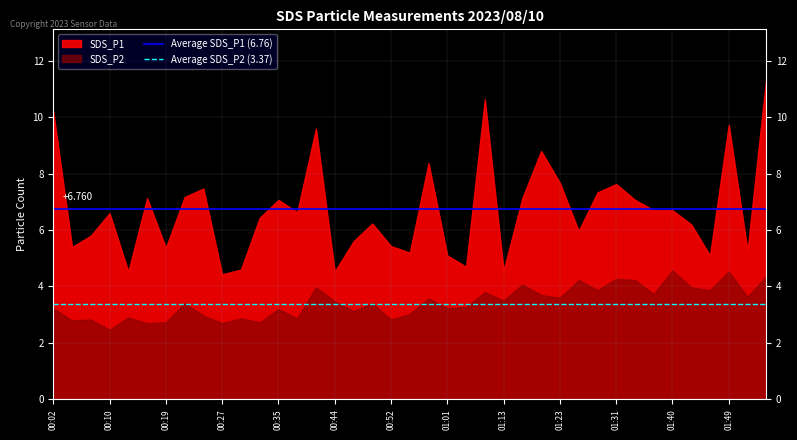

Which has a higher value, 00:02 or 00:10?

00:02